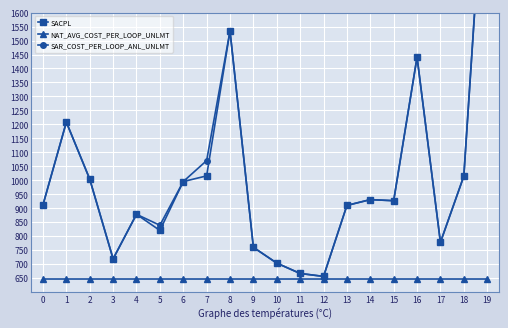

Where is SAR_COST_PER_LOOP_ANL_UNLMT nearest to the value 1471?

16